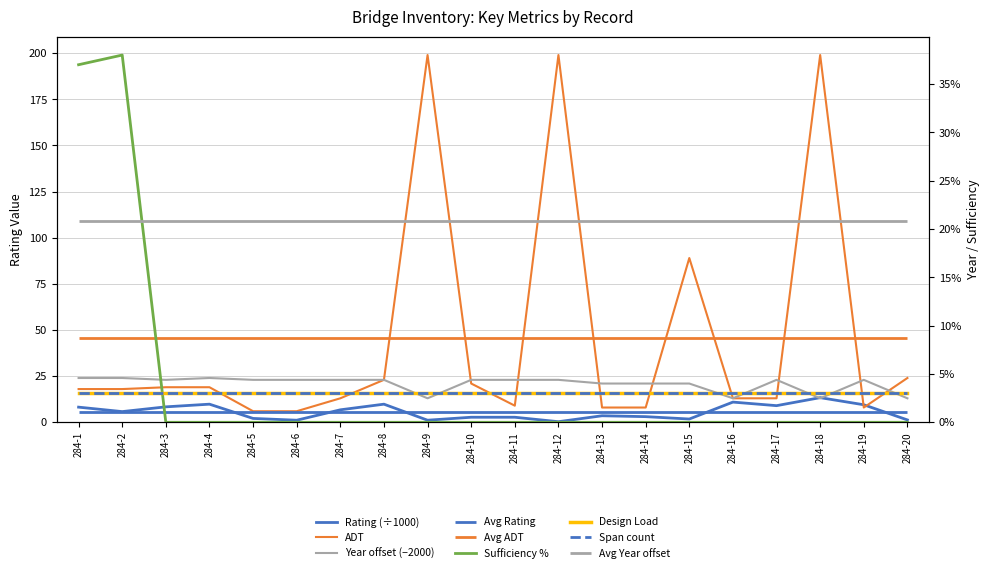

Is it true that Span count equals 3.0 at 284-8?

True